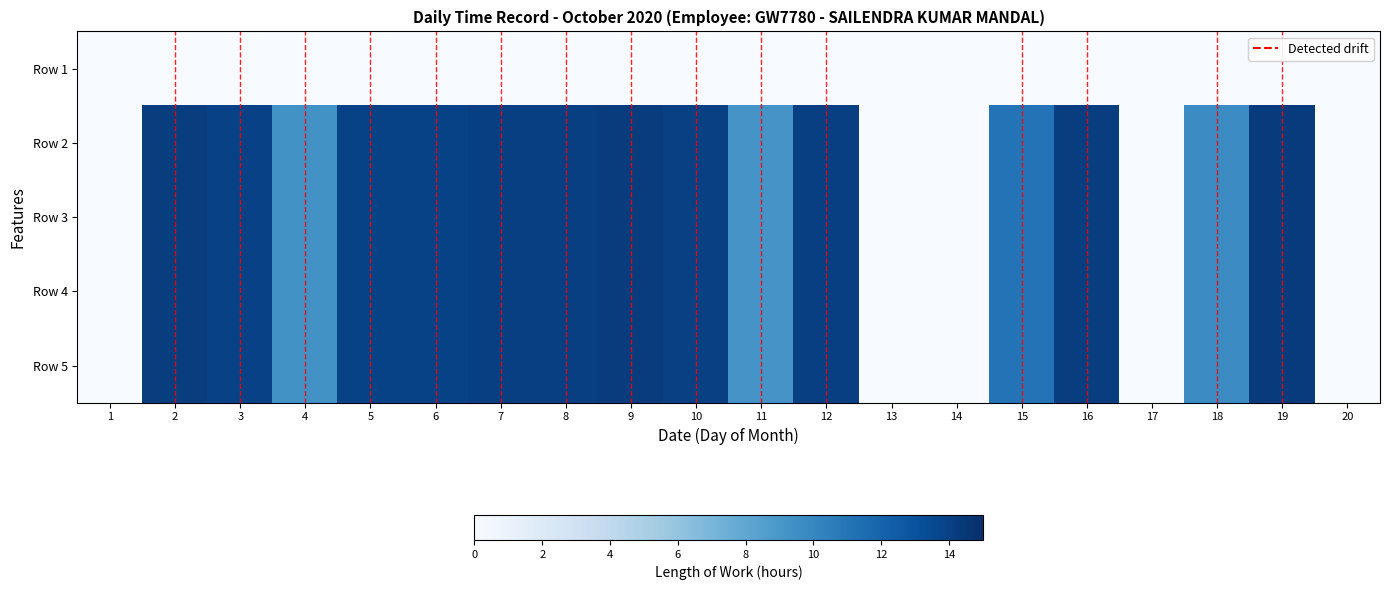

How many categories are shown in the chart?

20